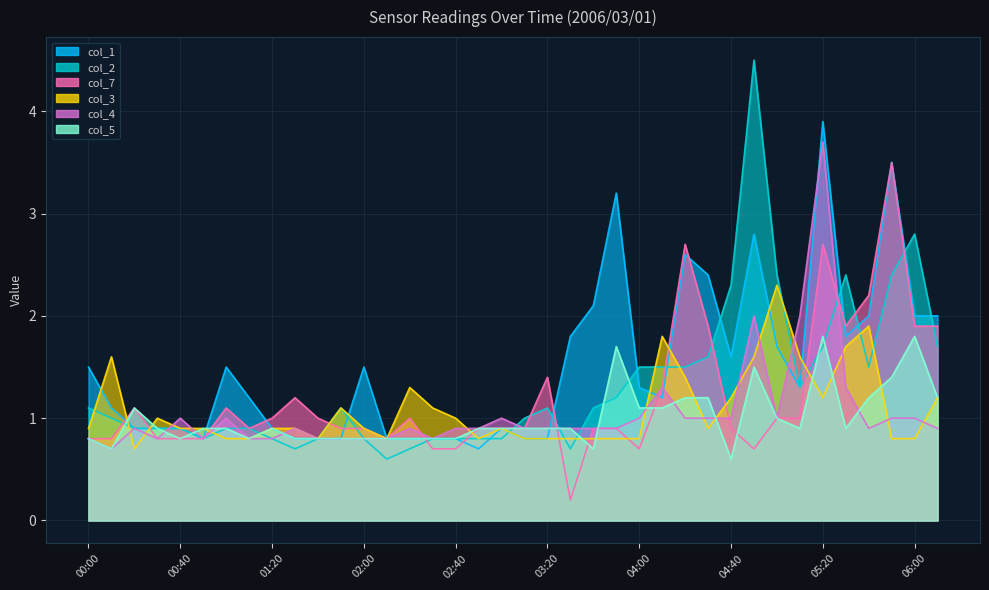

Is it true that col_4 equals 1.0 at 00:40?

True